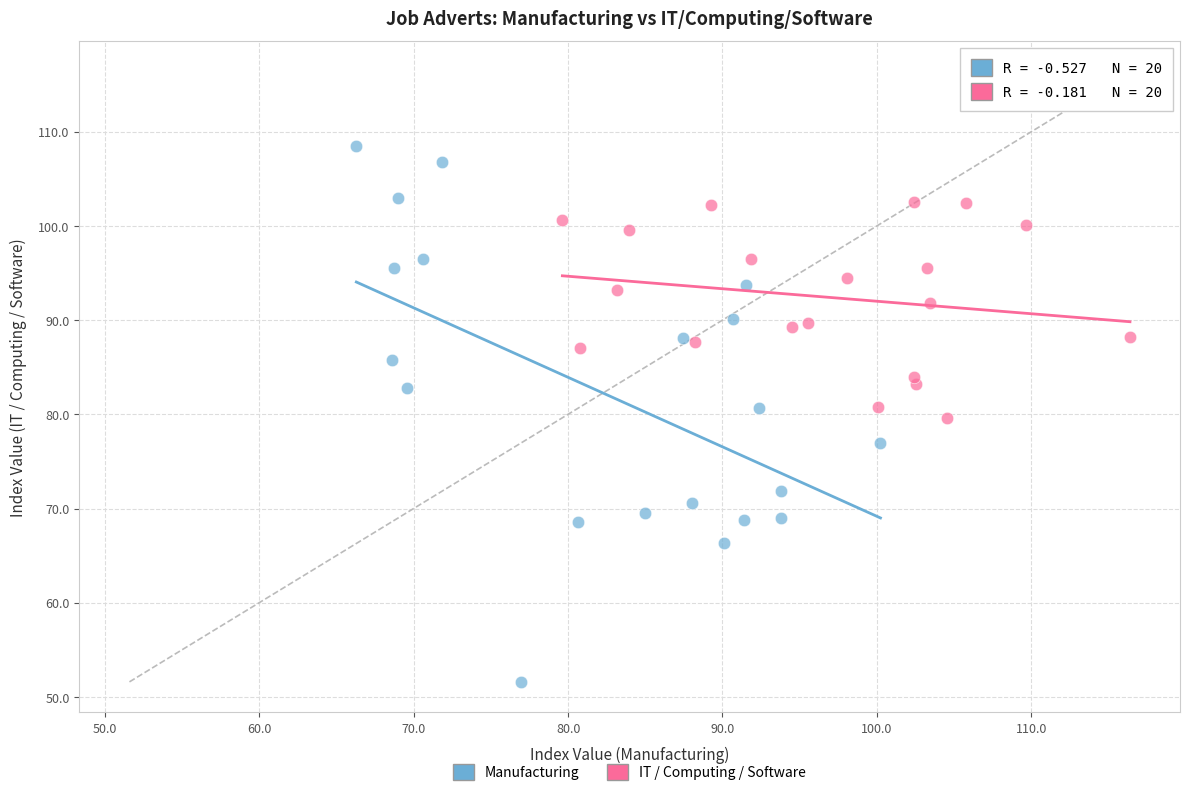

Which series contains the lowest Y value?

Manufacturing